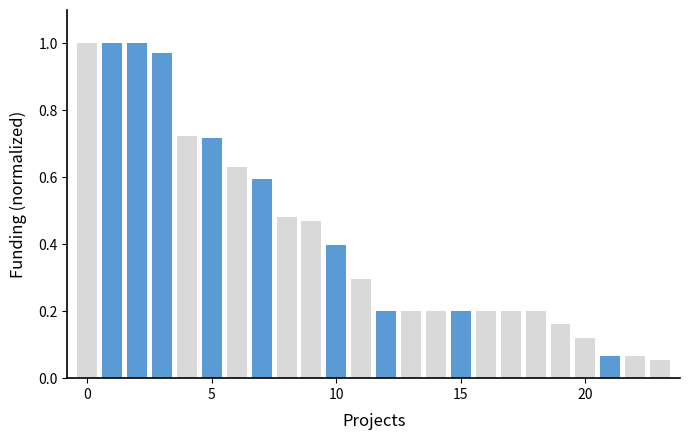

What is the difference between the maximum and minimum values?

0.9